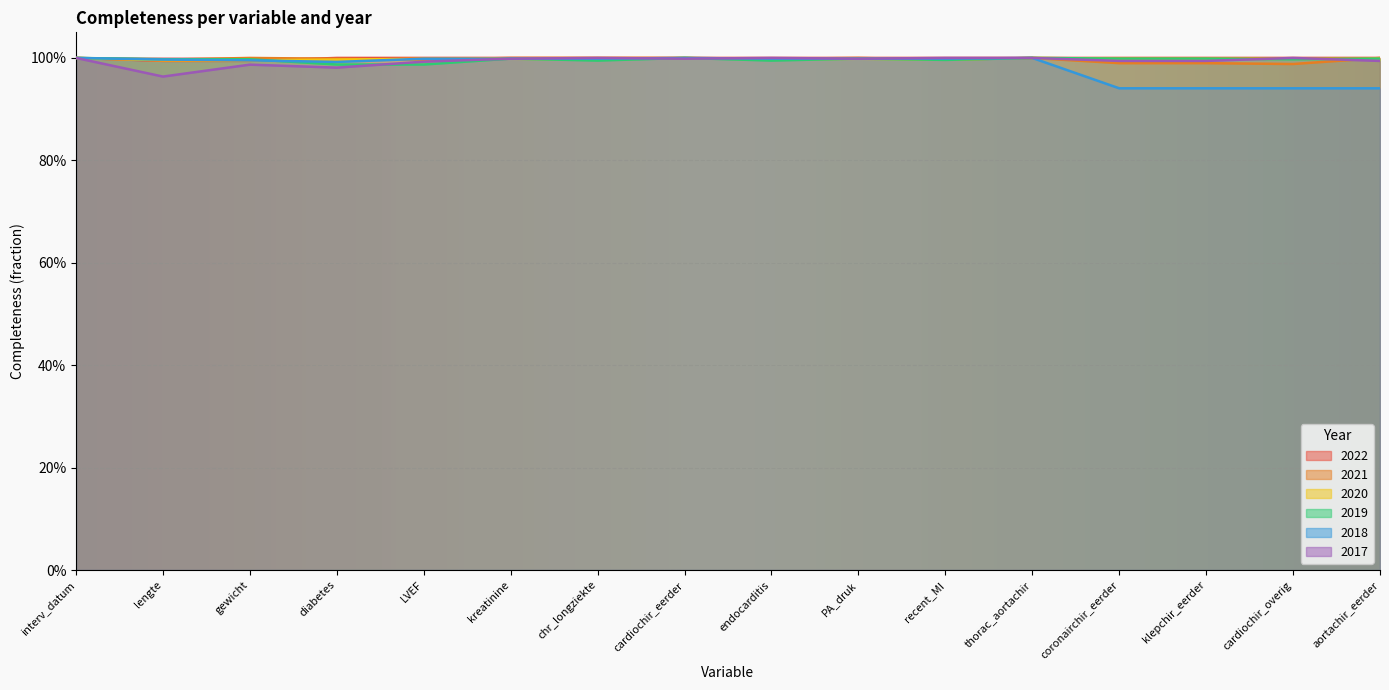

Which series changed the most between chr_longziekte and coronairchir_eerder?

2018